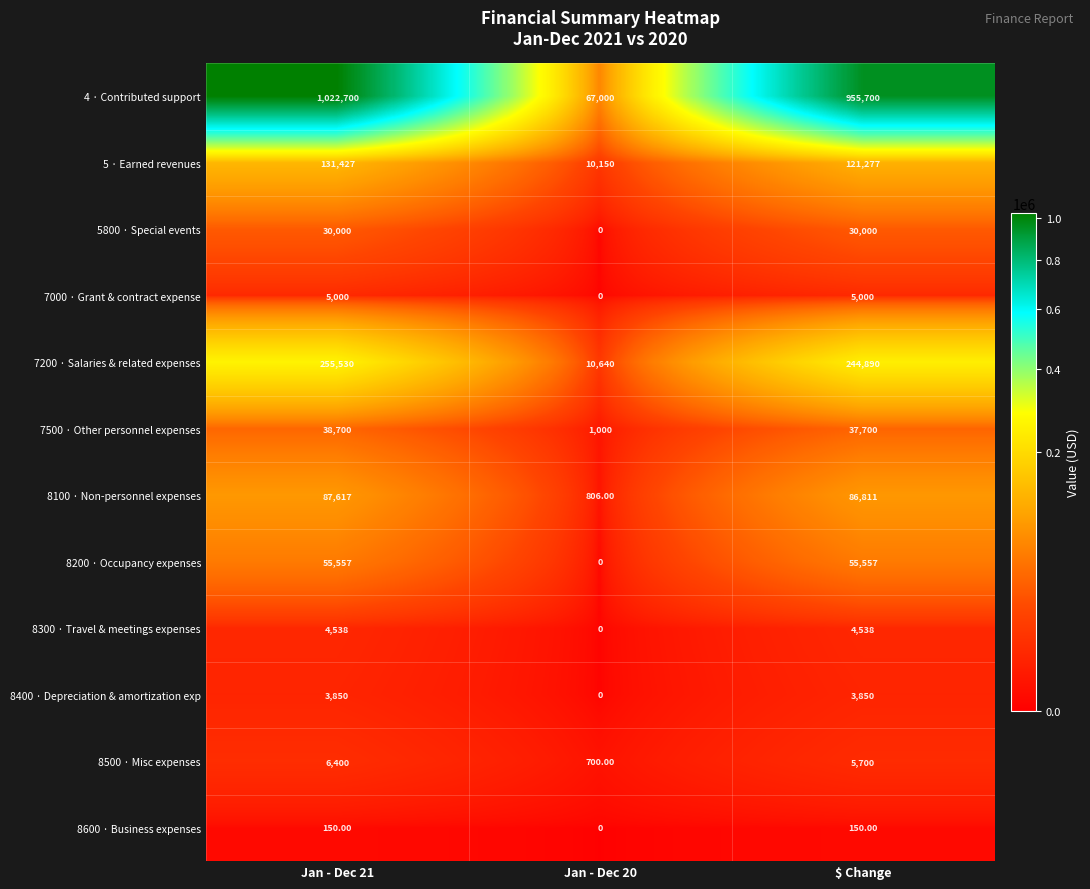

At which category is the sum across all series the highest?

Jan - Dec 21